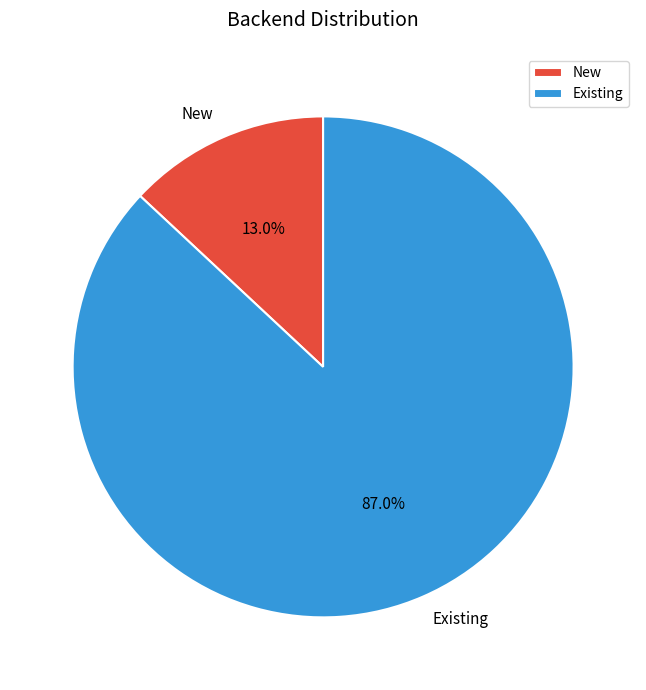

To the nearest percent, what is the difference between the Existing and New slice percentages?

74%